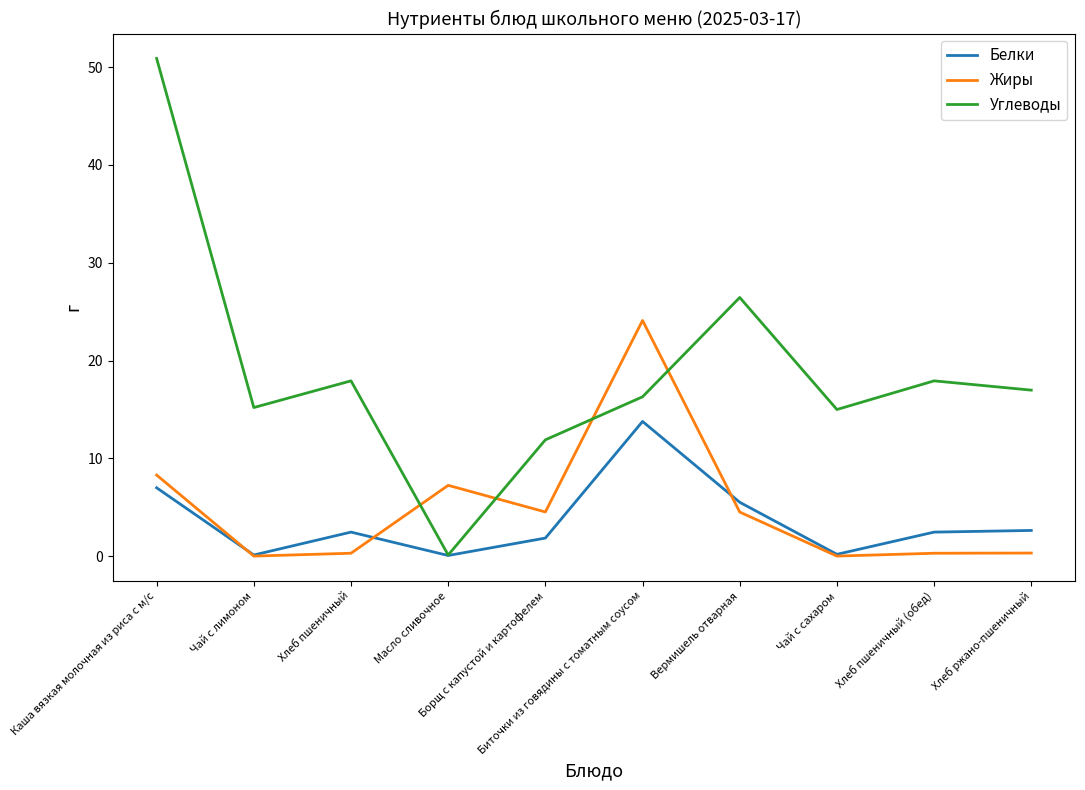

True or false: Жиры and Углеводы cross at least once.

True